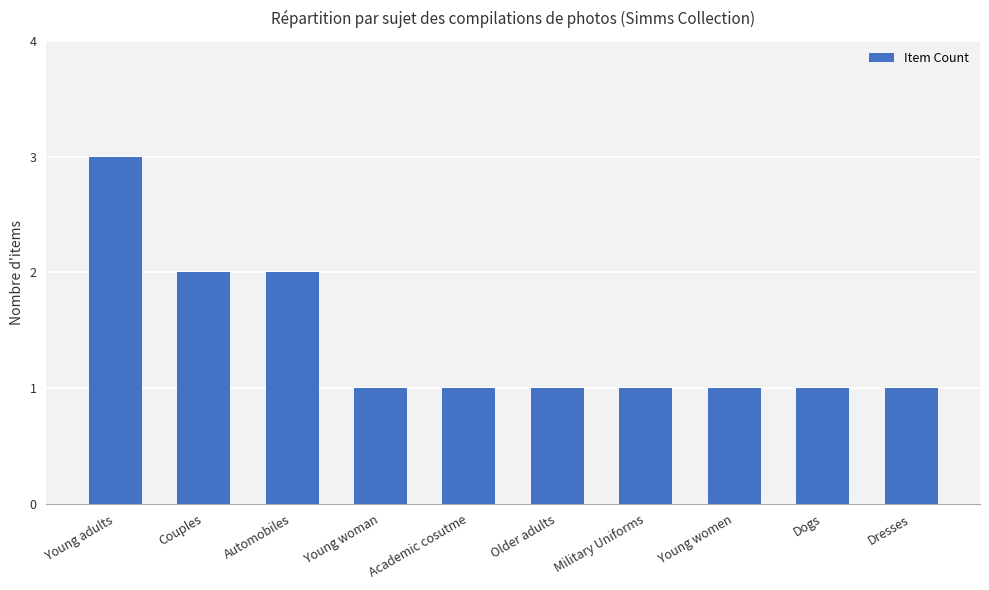

The value at Automobiles is 3. True or false?

False